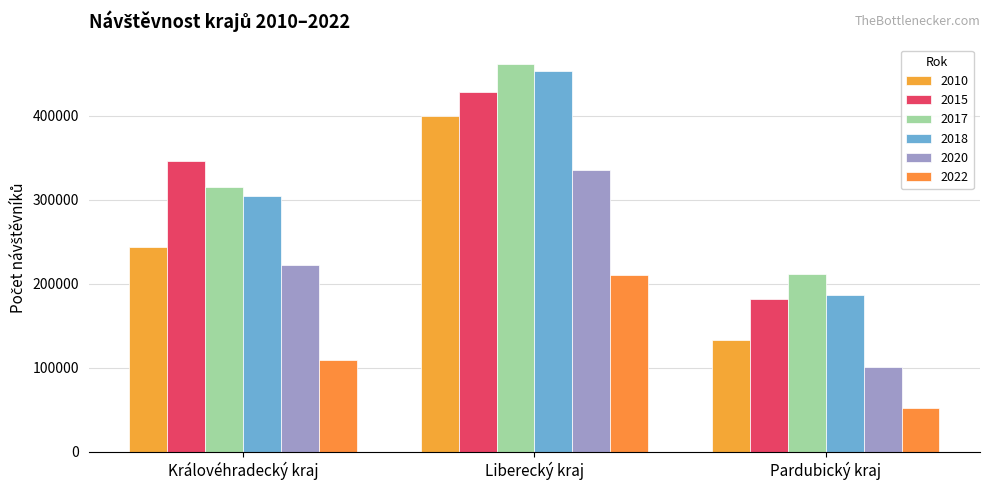

Reading left to right, extract all data points from this chart.

2010: Královéhradecký kraj=243910	Liberecký kraj=399672	Pardubický kraj=133004
2015: Královéhradecký kraj=345970	Liberecký kraj=428023	Pardubický kraj=181567
2017: Královéhradecký kraj=314983	Liberecký kraj=461803	Pardubický kraj=211268
2018: Královéhradecký kraj=304267	Liberecký kraj=453568	Pardubický kraj=187017
2020: Královéhradecký kraj=222238	Liberecký kraj=335261	Pardubický kraj=101211
2022: Královéhradecký kraj=108869	Liberecký kraj=210455	Pardubický kraj=52197